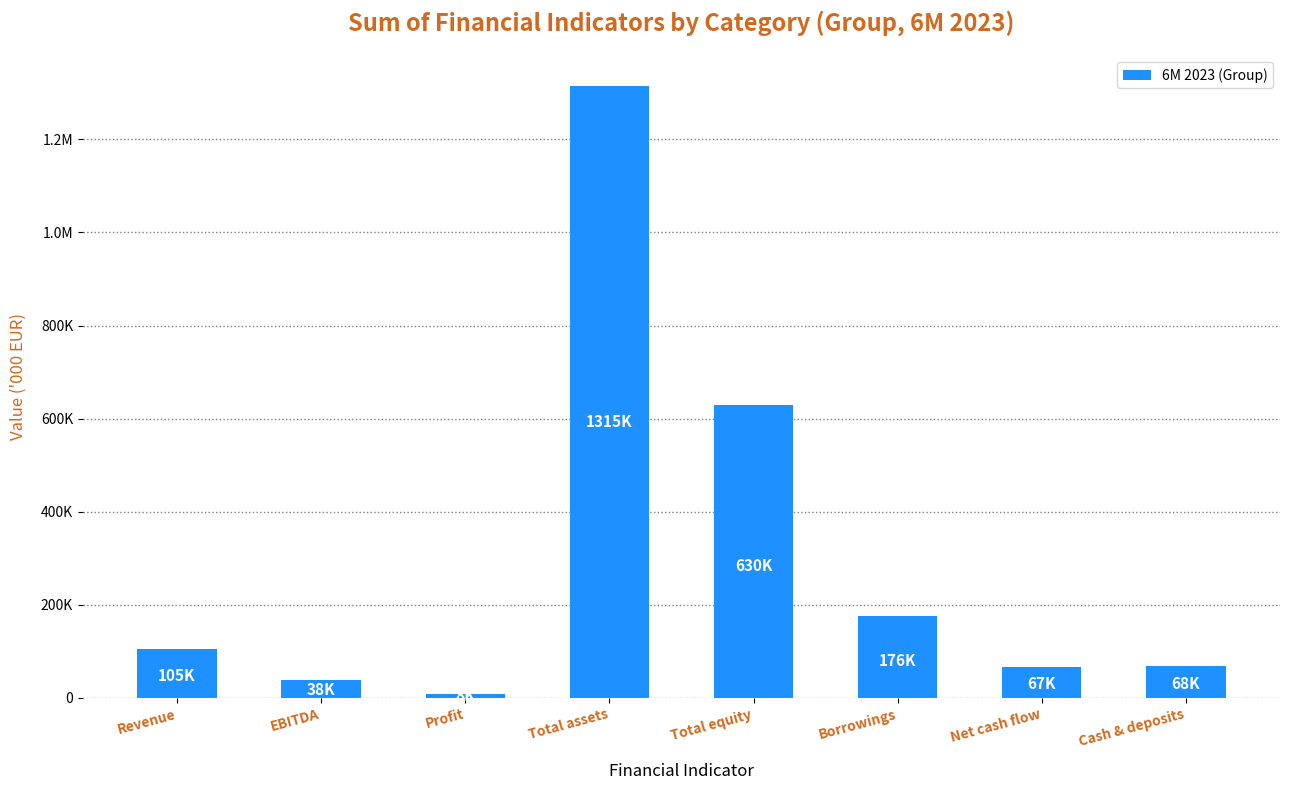

At which label does the data first exceed 105117?

Total assets